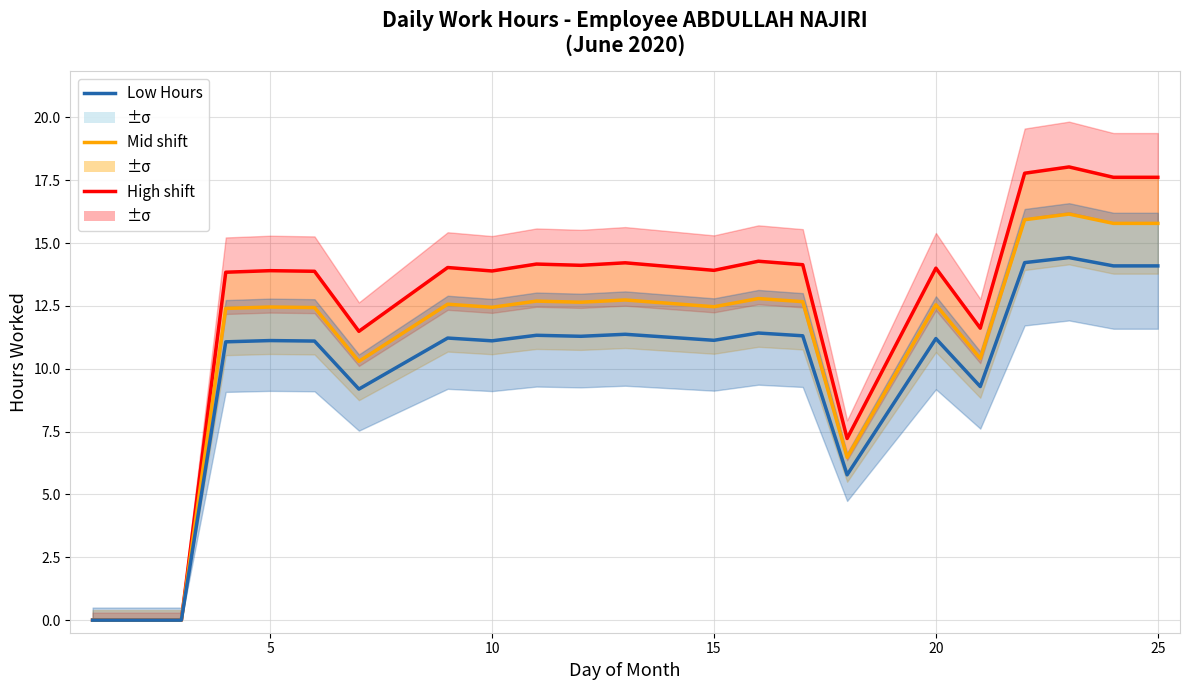

Which series has the largest total across all categories?

High shift